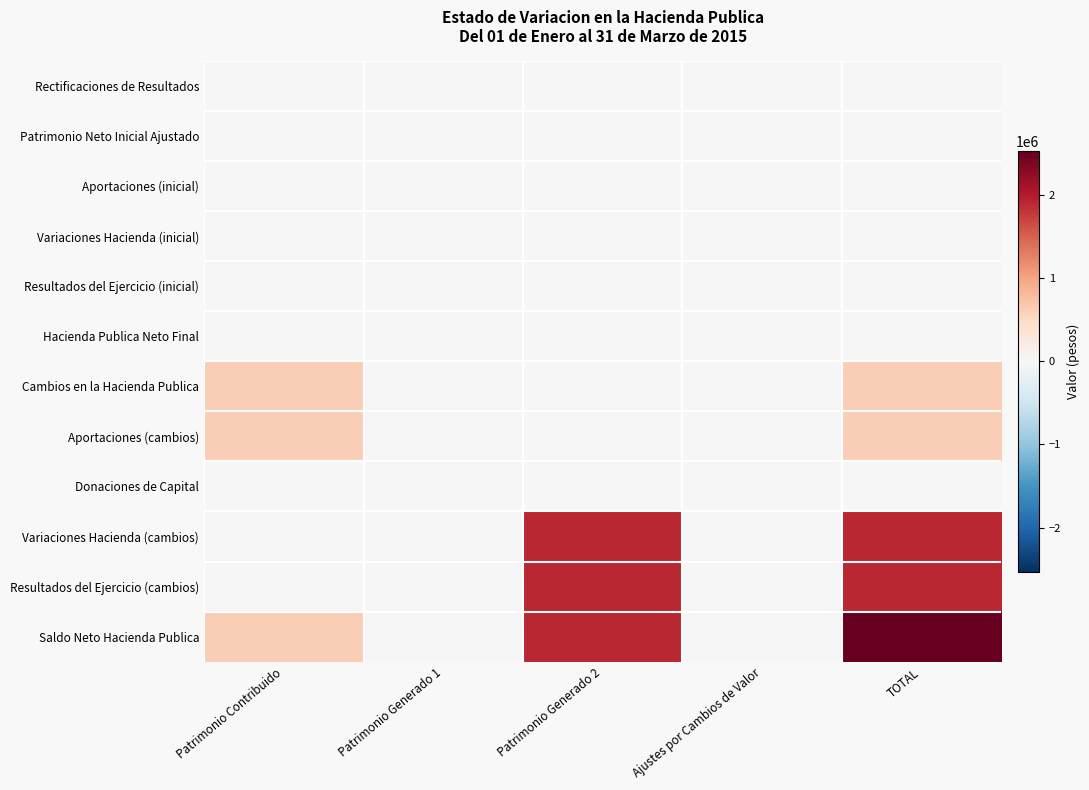

Reading left to right, transcribe all the data shown in this chart.

Rectificaciones de Resultados: Patrimonio Contribuido=0.0	Patrimonio Generado 1=0.0	Patrimonio Generado 2=0.0	Ajustes por Cambios de Valor=0.0	TOTAL=0.0
Patrimonio Neto Inicial Ajustado: Patrimonio Contribuido=0.0	Patrimonio Generado 1=0.0	Patrimonio Generado 2=0.0	Ajustes por Cambios de Valor=0.0	TOTAL=0.0
Aportaciones (inicial): Patrimonio Contribuido=0.0	Patrimonio Generado 1=0.0	Patrimonio Generado 2=0.0	Ajustes por Cambios de Valor=0.0	TOTAL=0.0
Variaciones Hacienda (inicial): Patrimonio Contribuido=0.0	Patrimonio Generado 1=0.0	Patrimonio Generado 2=0.0	Ajustes por Cambios de Valor=0.0	TOTAL=0.0
Resultados del Ejercicio (inicial): Patrimonio Contribuido=0.0	Patrimonio Generado 1=0.0	Patrimonio Generado 2=0.0	Ajustes por Cambios de Valor=0.0	TOTAL=0.0
Hacienda Publica Neto Final: Patrimonio Contribuido=0.0	Patrimonio Generado 1=0.0	Patrimonio Generado 2=0.0	Ajustes por Cambios de Valor=0.0	TOTAL=0.0
Cambios en la Hacienda Publica: Patrimonio Contribuido=623337.9	Patrimonio Generado 1=0.0	Patrimonio Generado 2=0.0	Ajustes por Cambios de Valor=0.0	TOTAL=623337.9
Aportaciones (cambios): Patrimonio Contribuido=623337.9	Patrimonio Generado 1=0.0	Patrimonio Generado 2=0.0	Ajustes por Cambios de Valor=0.0	TOTAL=623337.9
Donaciones de Capital: Patrimonio Contribuido=0.0	Patrimonio Generado 1=0.0	Patrimonio Generado 2=0.0	Ajustes por Cambios de Valor=0.0	TOTAL=0.0
Variaciones Hacienda (cambios): Patrimonio Contribuido=0.0	Patrimonio Generado 1=0.0	Patrimonio Generado 2=1905116.8	Ajustes por Cambios de Valor=0.0	TOTAL=1905116.8
Resultados del Ejercicio (cambios): Patrimonio Contribuido=0.0	Patrimonio Generado 1=0.0	Patrimonio Generado 2=1905116.8	Ajustes por Cambios de Valor=0.0	TOTAL=1905116.8
Saldo Neto Hacienda Publica: Patrimonio Contribuido=623337.9	Patrimonio Generado 1=0.0	Patrimonio Generado 2=1905116.8	Ajustes por Cambios de Valor=0.0	TOTAL=2528454.8